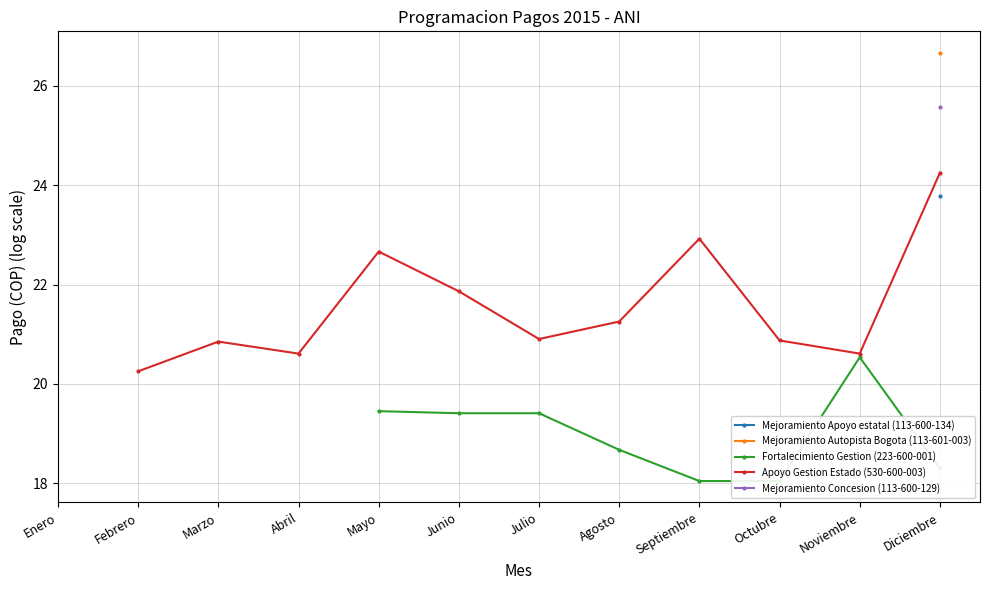

True or false: Mejoramiento Apoyo estatal (113-600-134) has a value of 23.8 at Diciembre.

True